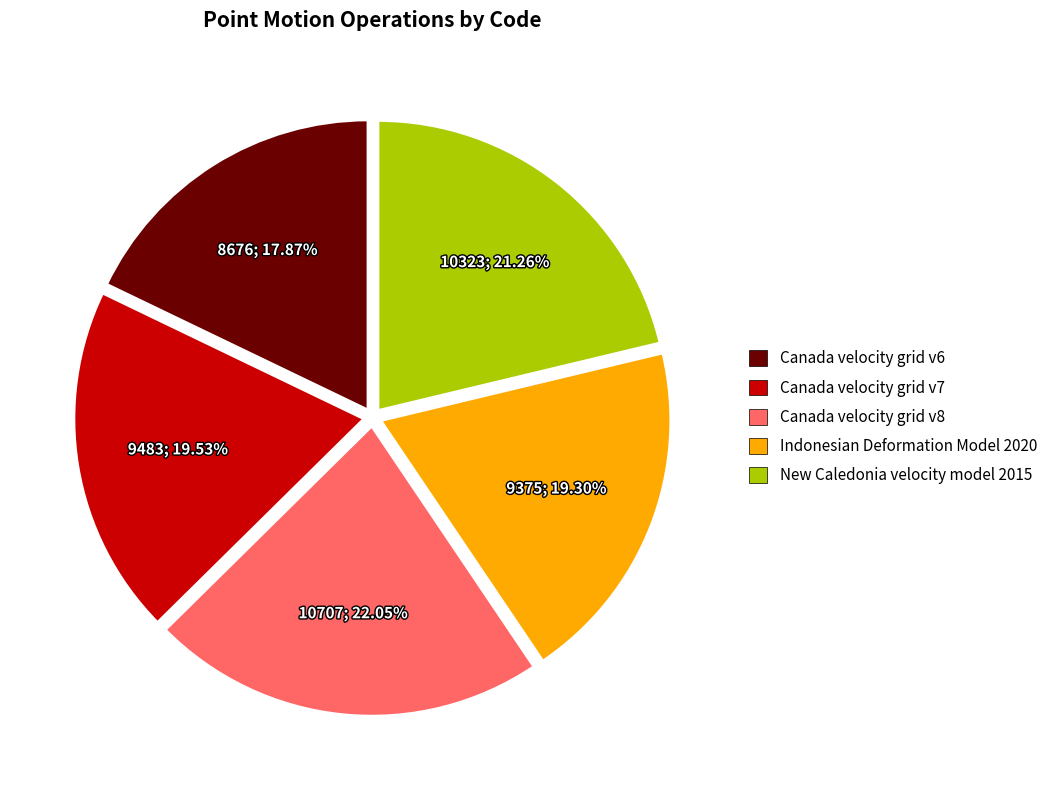

To the nearest percent, what percentage of the pie is Canada velocity grid v8?

22%